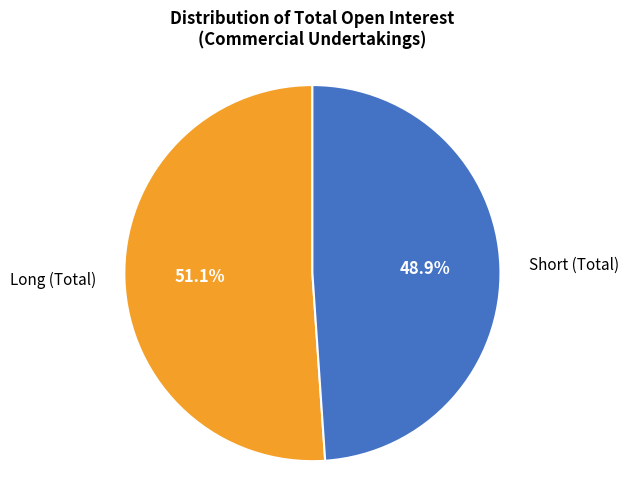

Is there any slice that represents more than half of the pie?

Yes